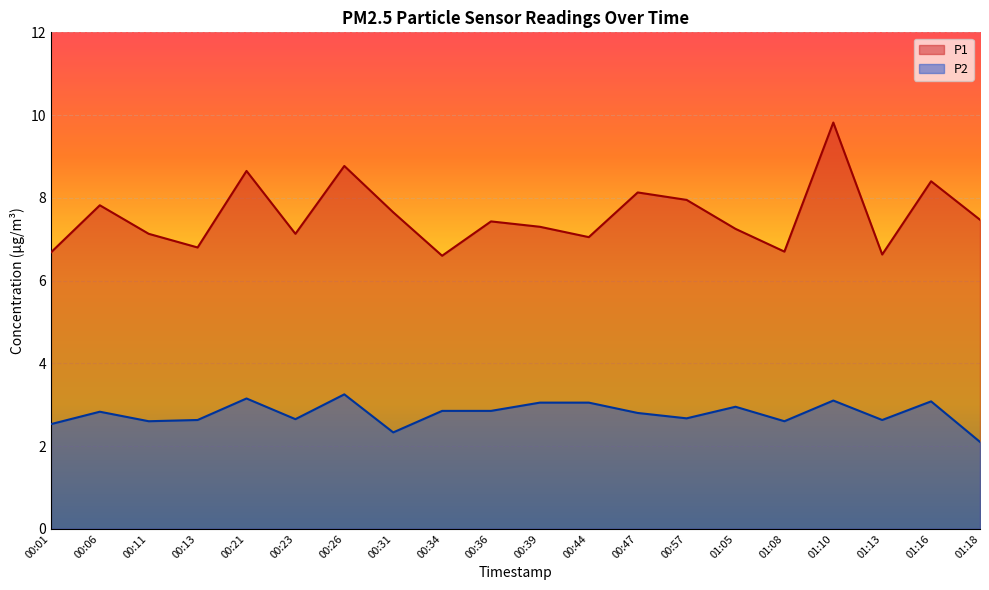

True or false: P2 has a value of 0.7 at 01:18.

False